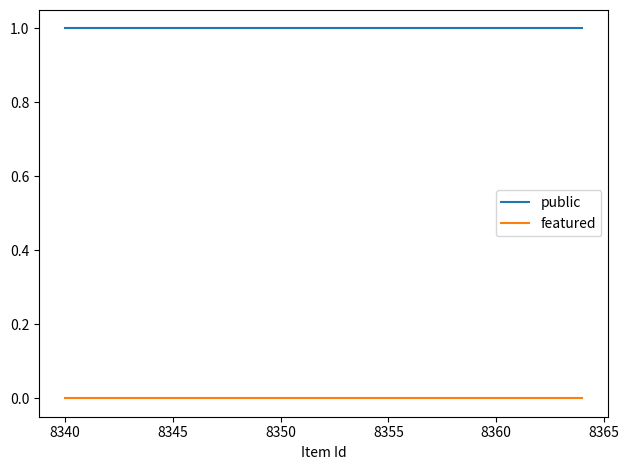

What is the greatest value displayed?

1